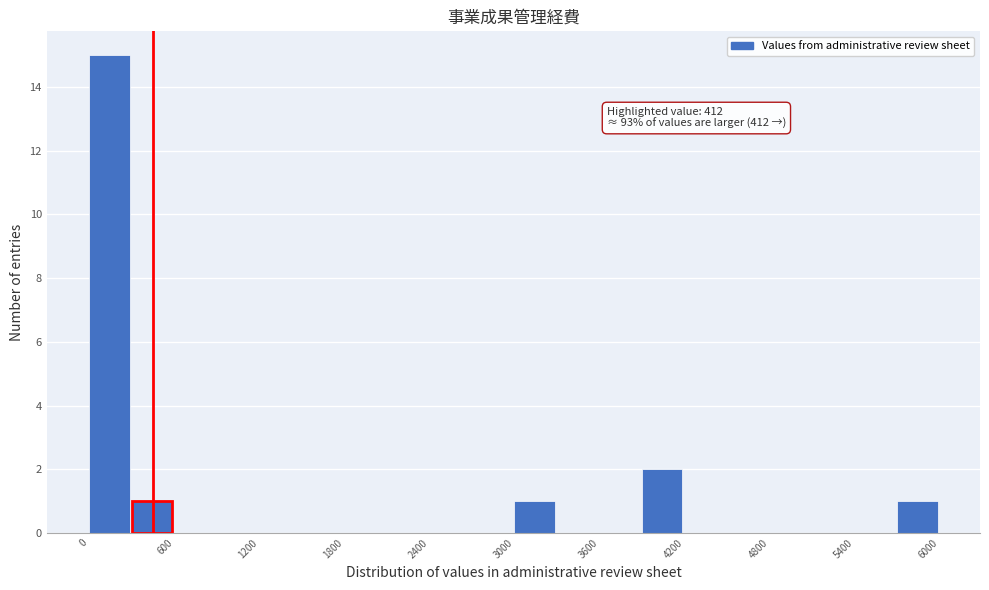

Around what value on the x-axis is the tallest bar? Give the approximate position of its centre, as read against the axis.

100